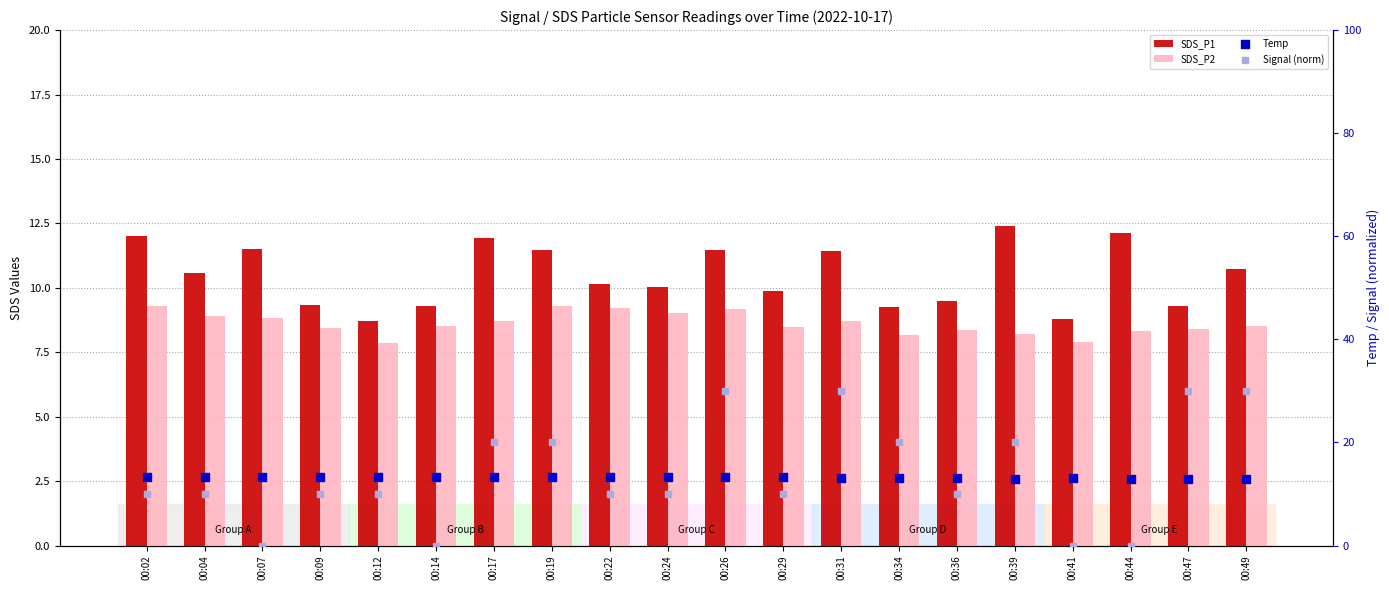

At how many categories does at least one series exceed 22?

4